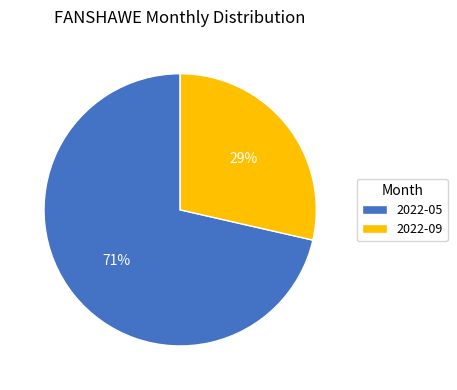

Rank the categories by value from highest to lowest.

2022-05, 2022-09